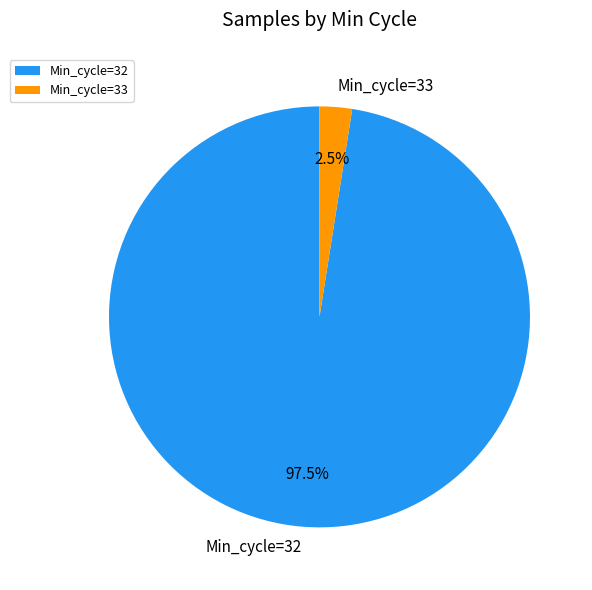

Is there a majority slice in this chart?

Yes